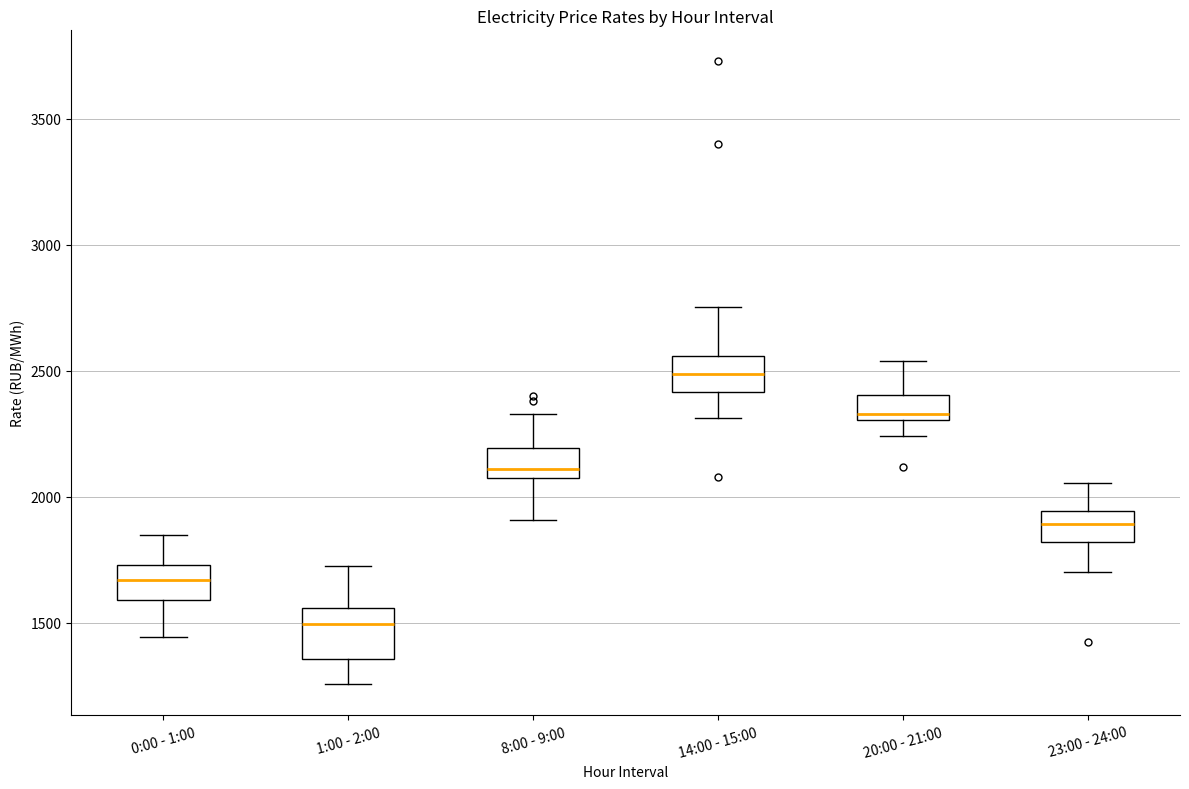

Which box is the tallest, from its lower edge to its upper edge?

1:00 - 2:00